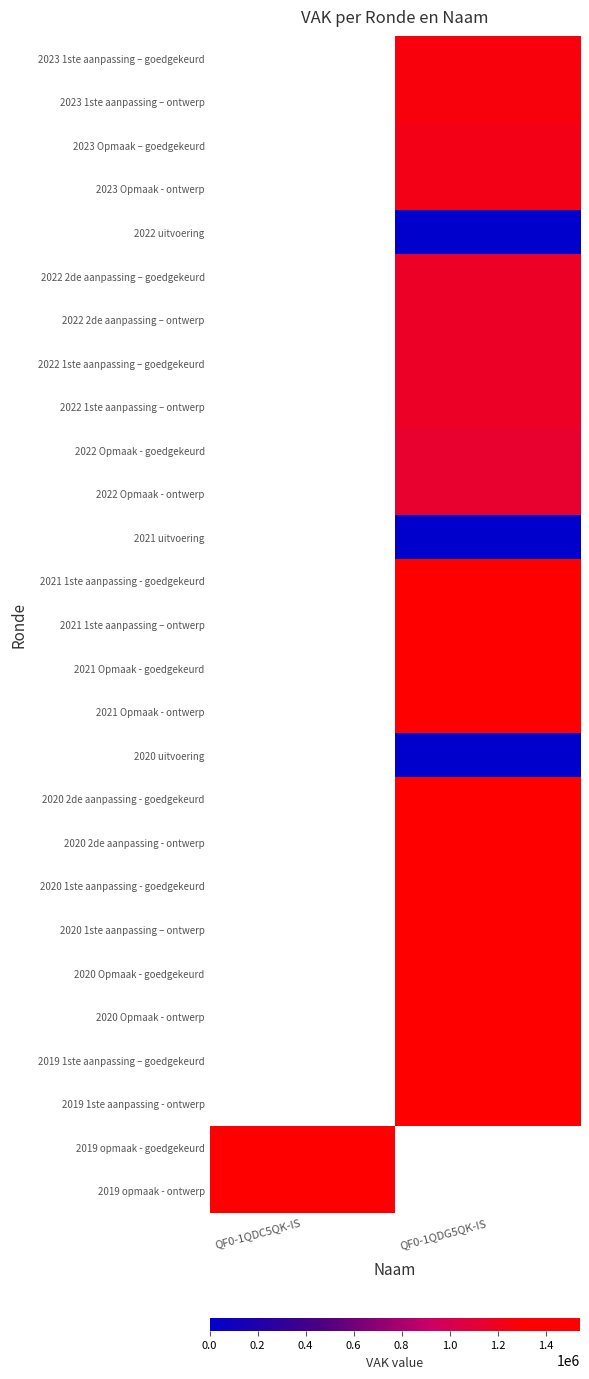

What is the maximum value shown in the chart?

1543753.0